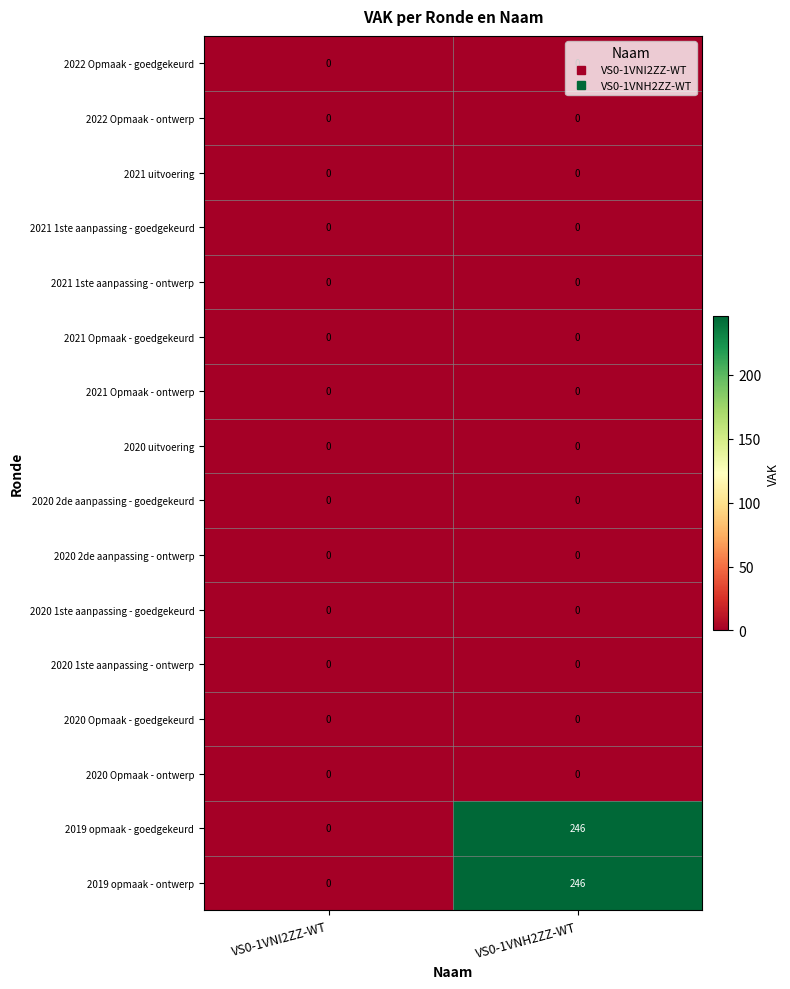

At which category is the sum across all series the highest?

VS0-1VNH2ZZ-WT